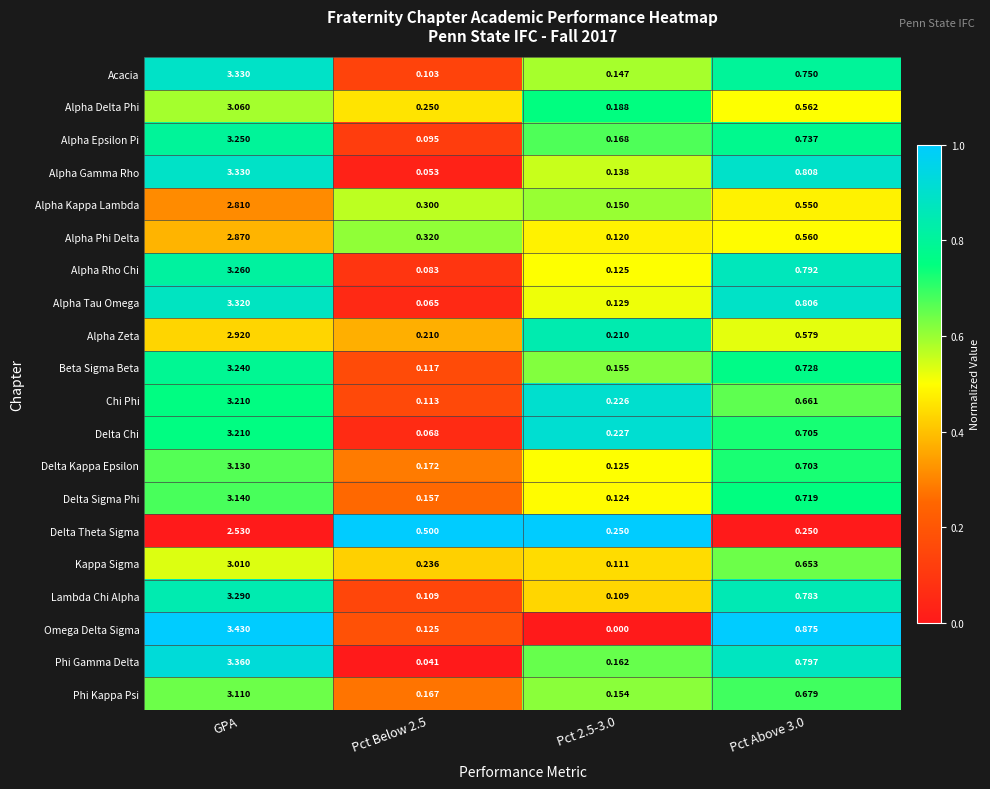

Between Pct Below 2.5 and Pct 2.5-3.0, which series saw the biggest shift?

Delta Theta Sigma